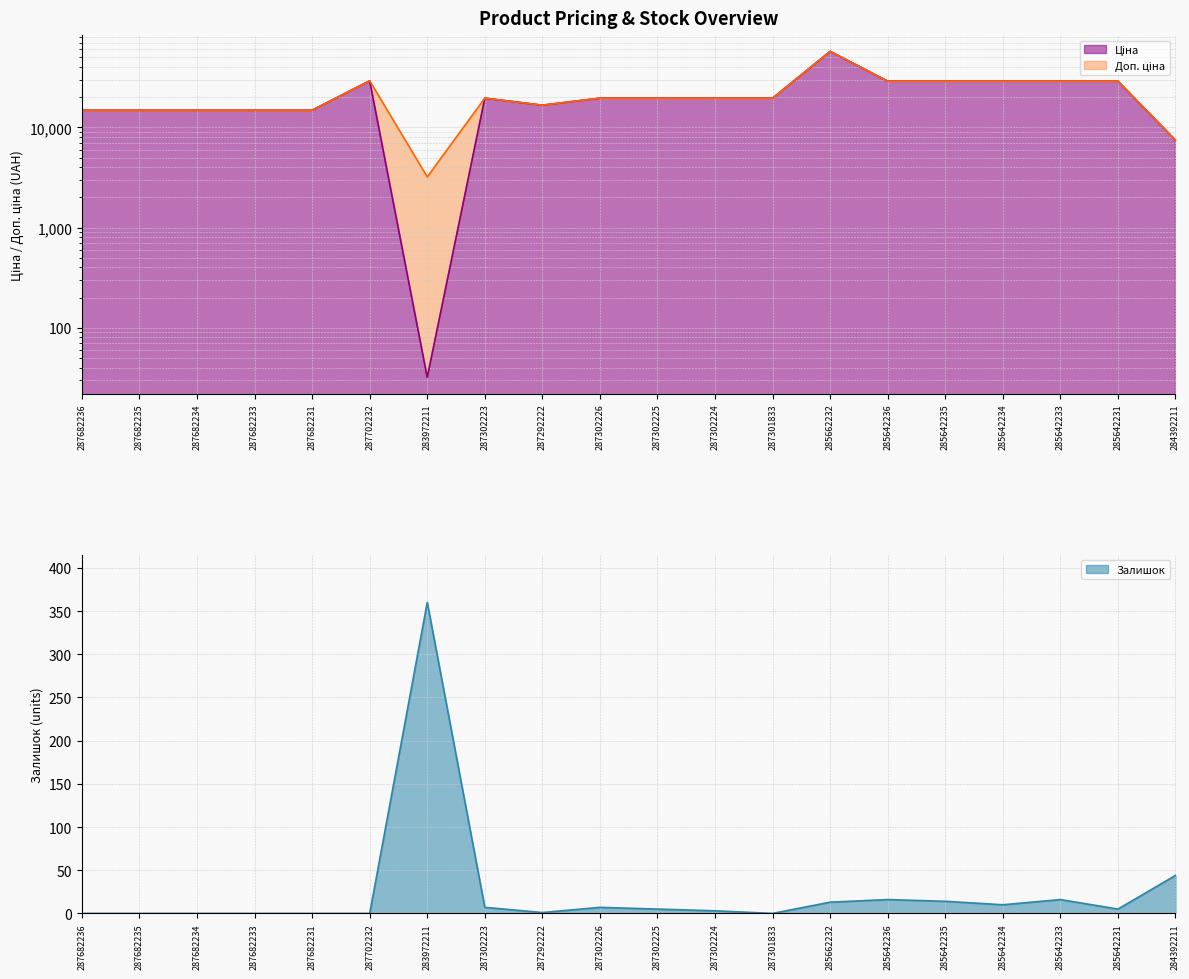

List the series in order of their peak value, lowest first.

Залишок, Ціна, Доп. ціна